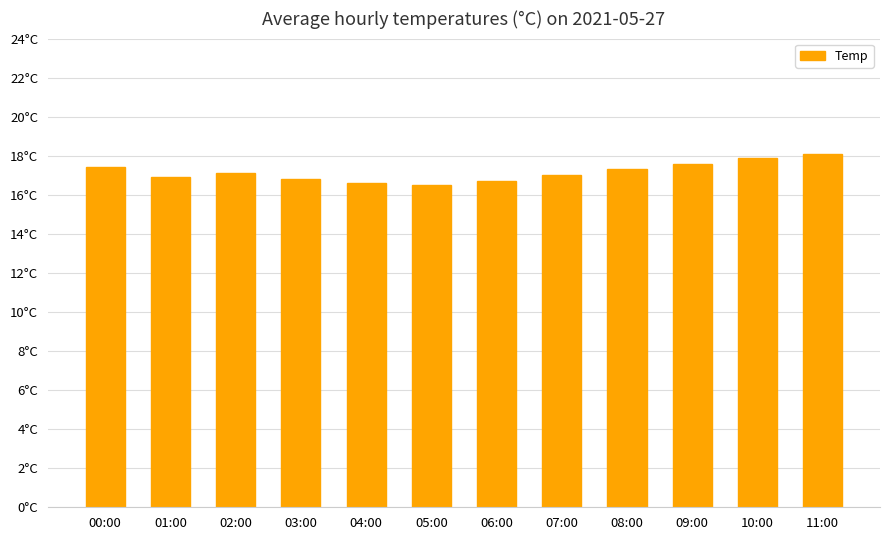

Rank the categories by value from highest to lowest.

11:00, 10:00, 09:00, 00:00, 08:00, 02:00, 07:00, 01:00, 03:00, 06:00, 04:00, 05:00